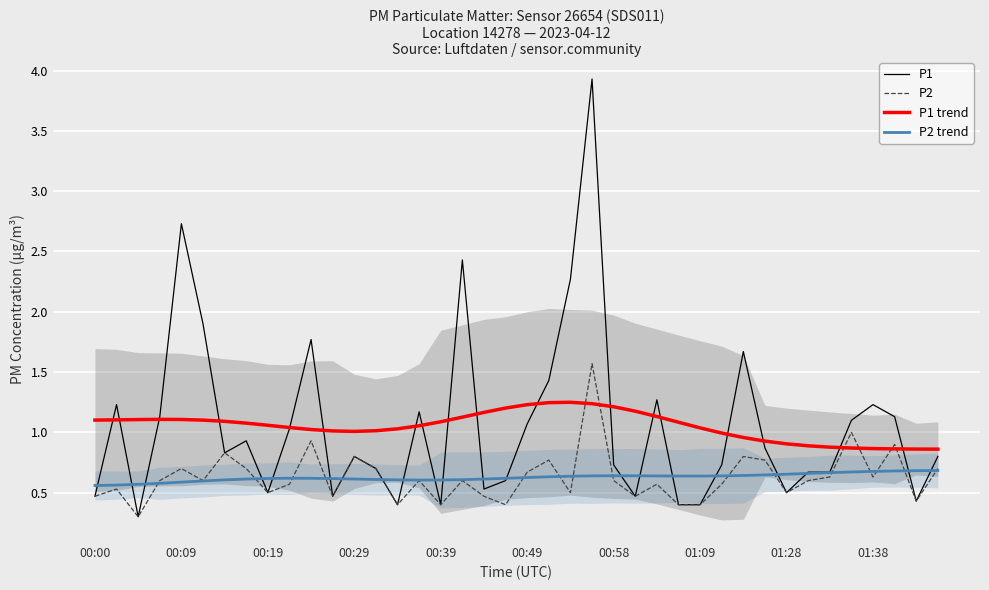

What is the highest value of the P1 series?

3.9